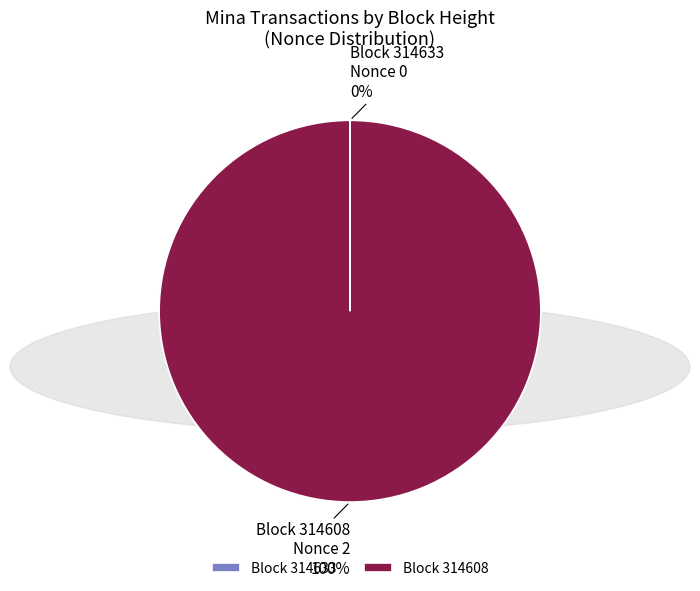

How many segments does this pie chart have?

2